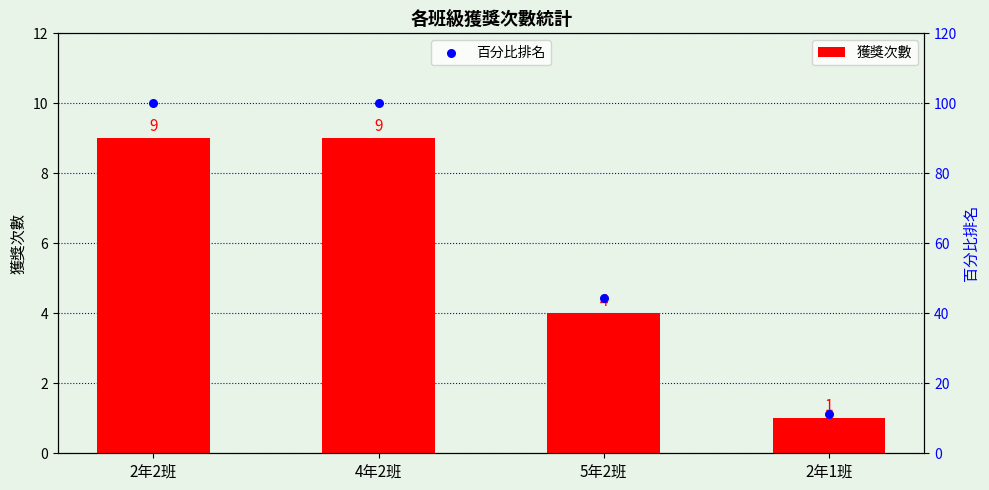

What are all the series names shown in the legend?

獲獎次數, 百分比排名